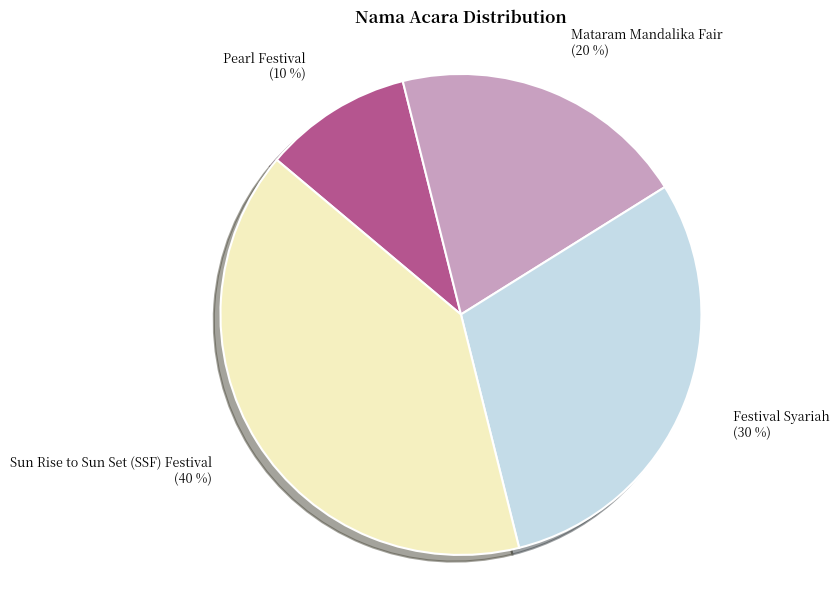

Combined, do Mataram Mandalika Fair and Pearl Festival account for over 50%?

No